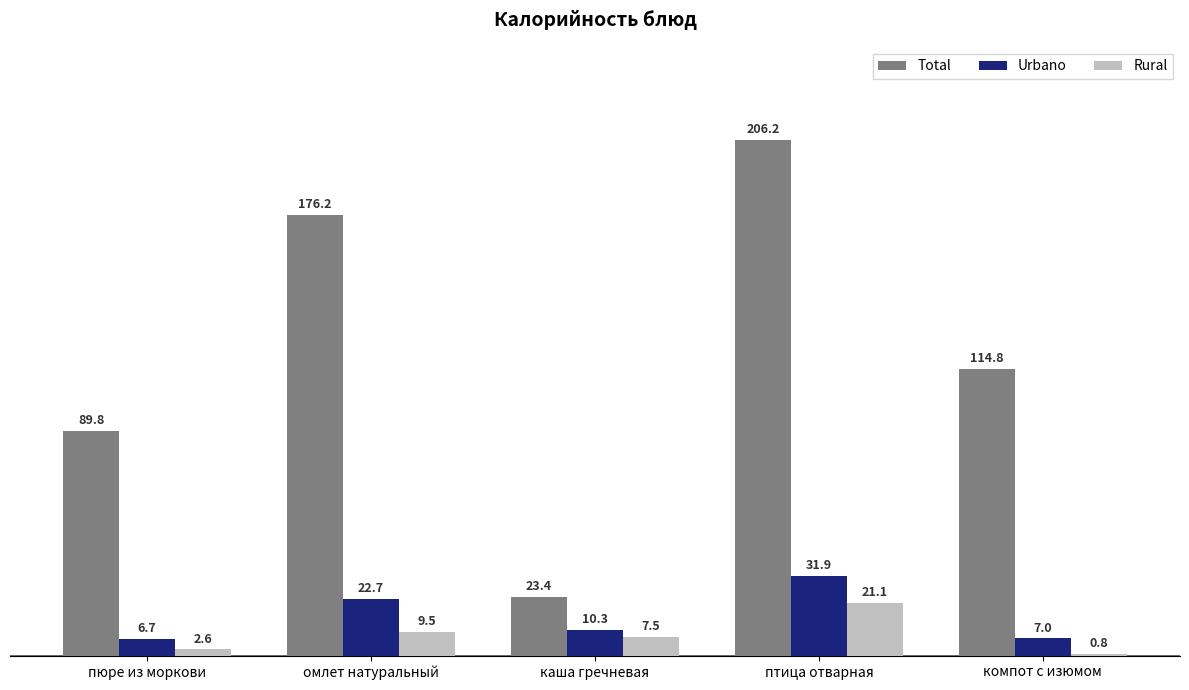

How many bars are there in total?

15